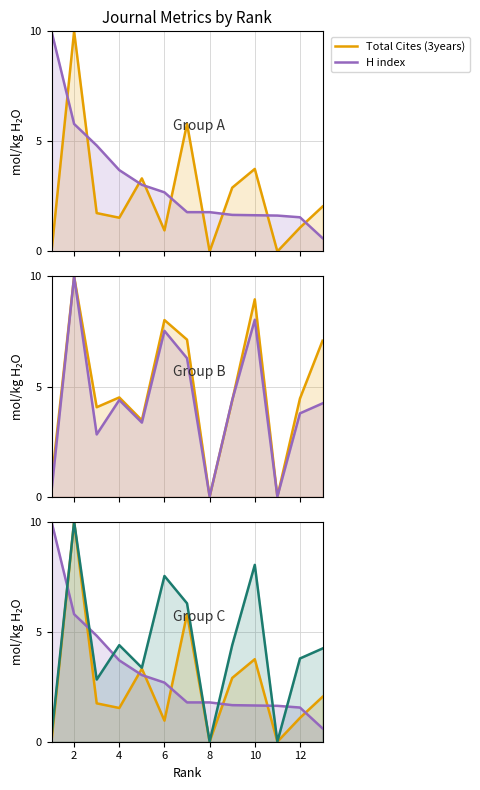

What is the sum of all Total Refs. values?

33.1